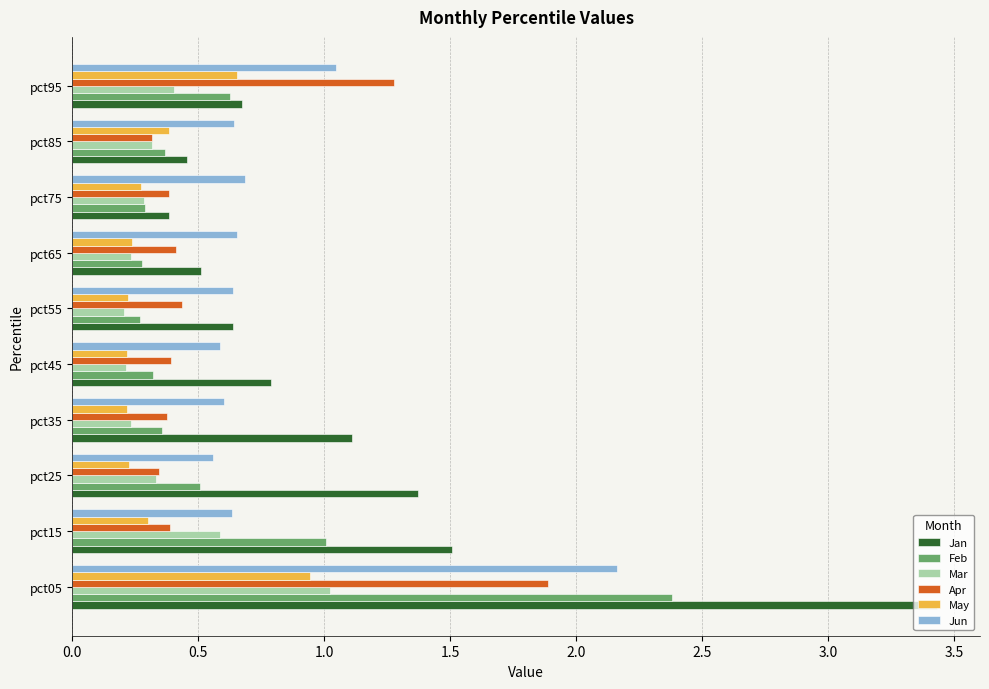

Which series has the largest range (max minus min)?

Jan